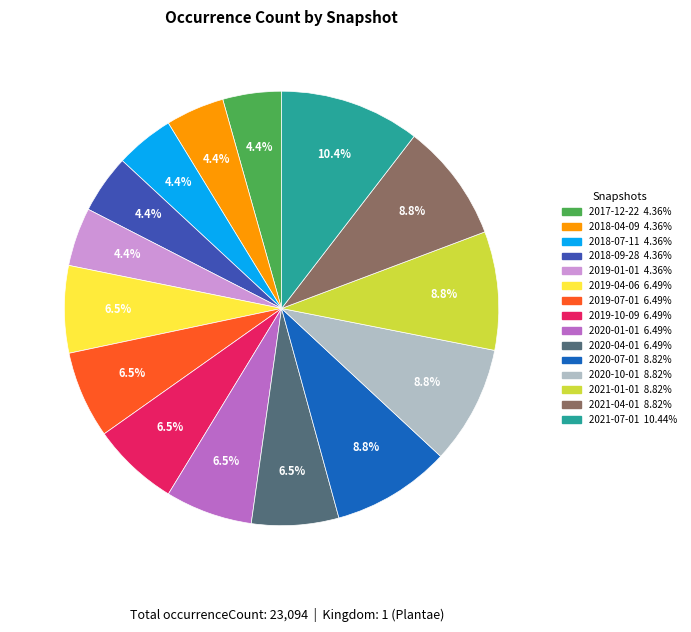

Approximately how many times larger is the value at 2020-01-01 compared to 2020-07-01?

0.7